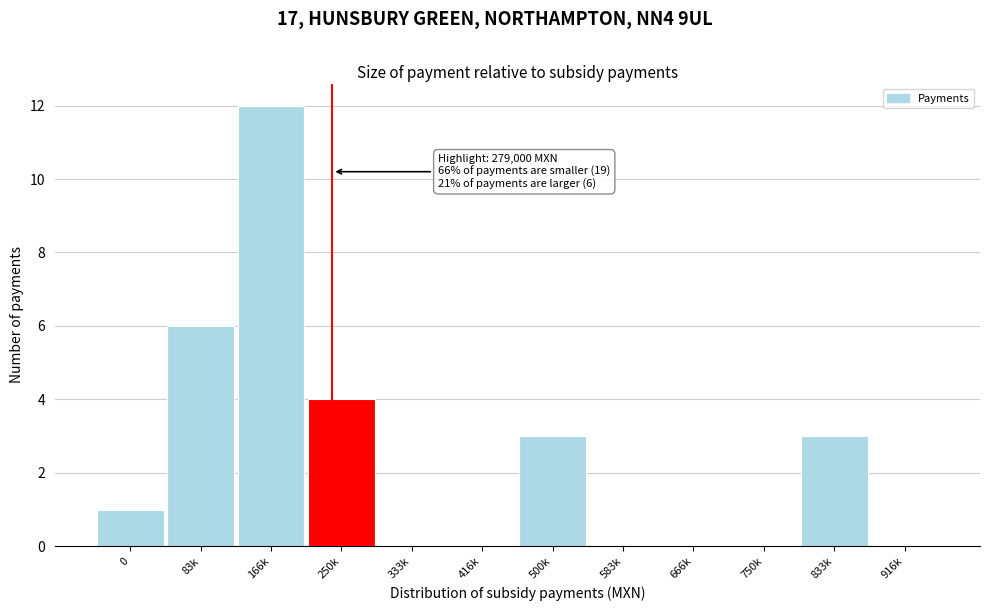

Reading right to left, what are all the values shown in this chart?

916k=0	833k=3	750k=0	666k=0	583k=0	500k=3	416k=0	333k=0	250k=4	166k=12	83k=6	0=1